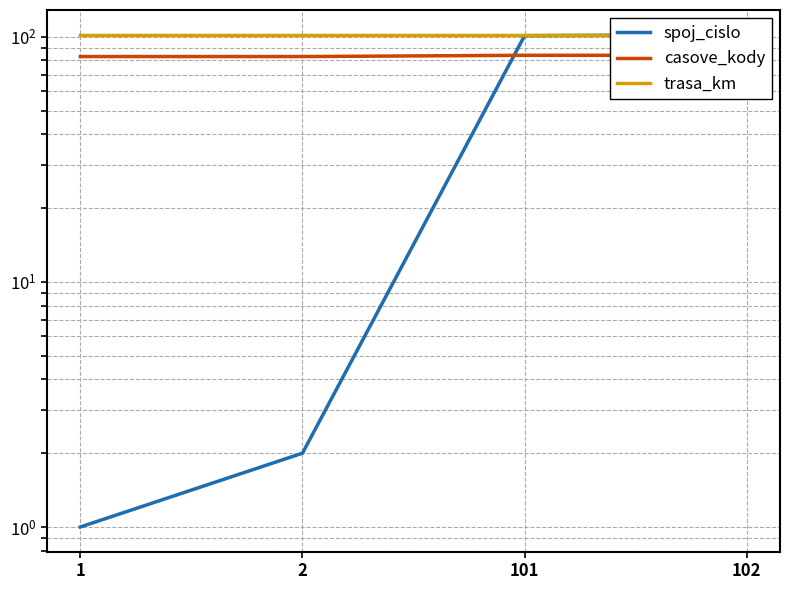

What is the total value across all series at 2?

187